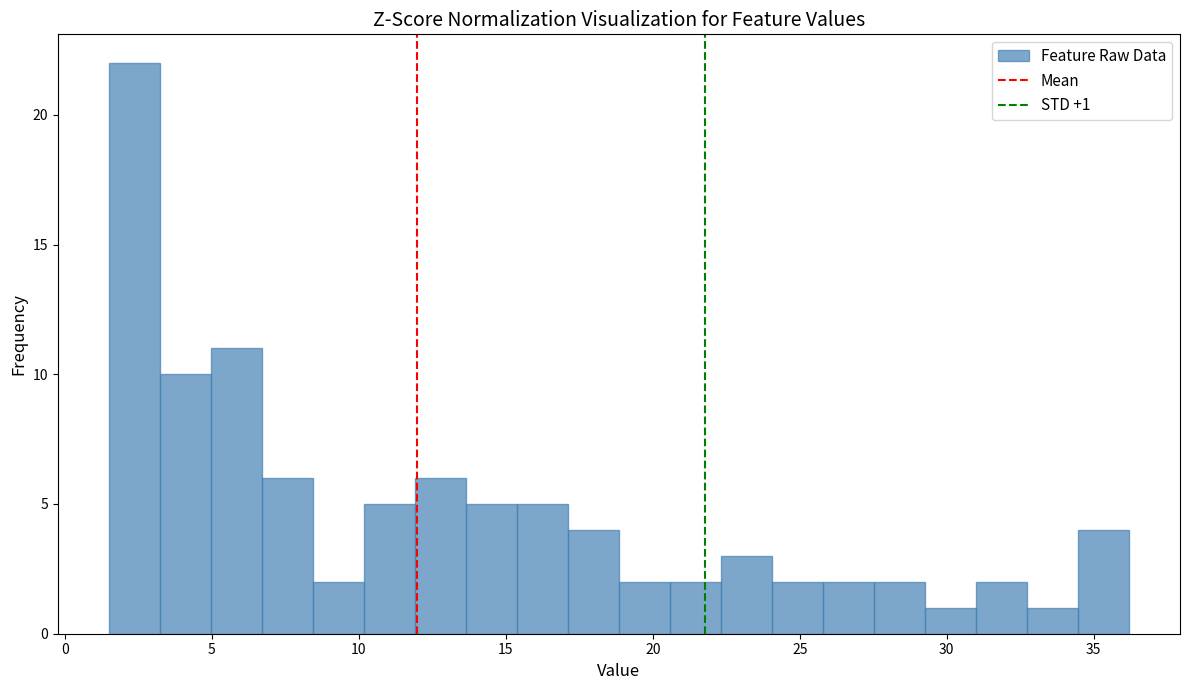

Around what value on the x-axis is the tallest bar? Give the approximate position of its centre, as read against the axis.

2.5